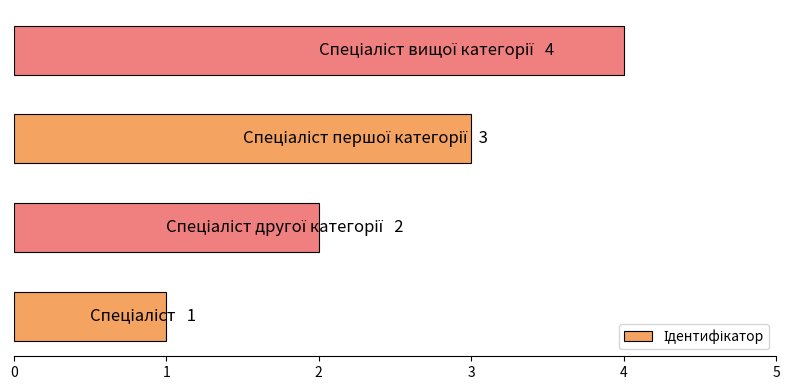

Count the values in the range 2 to 4.

3